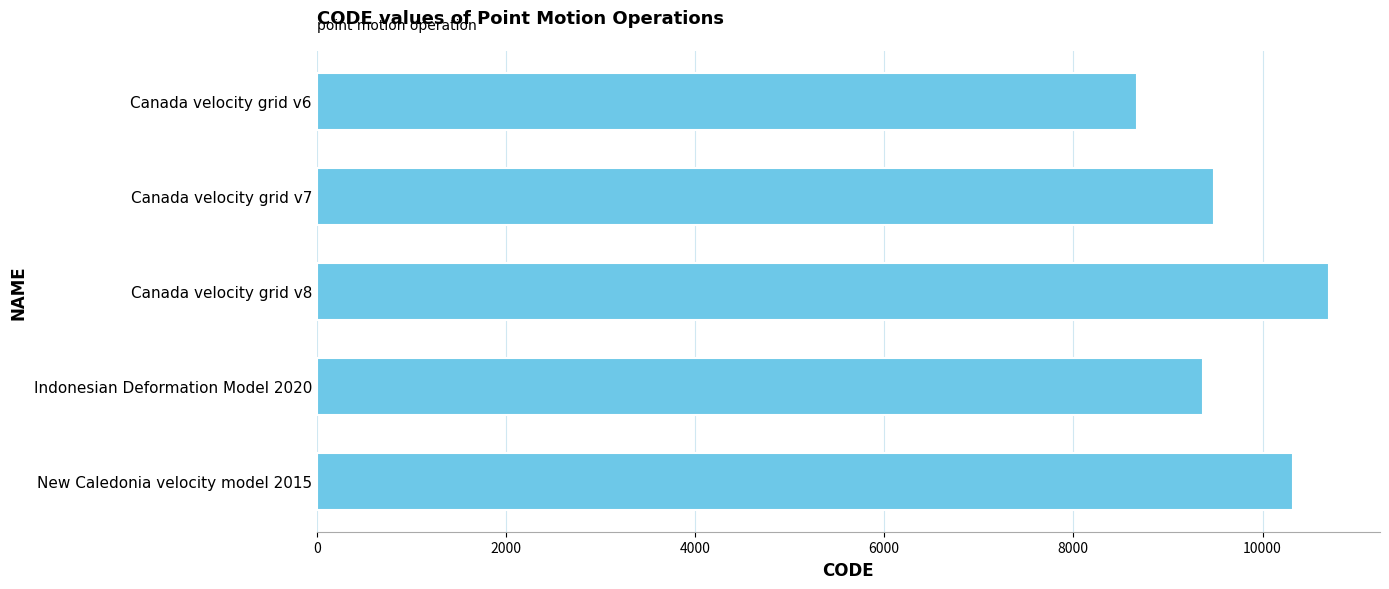

Which label corresponds to the smallest value in the chart?

Canada velocity grid v6